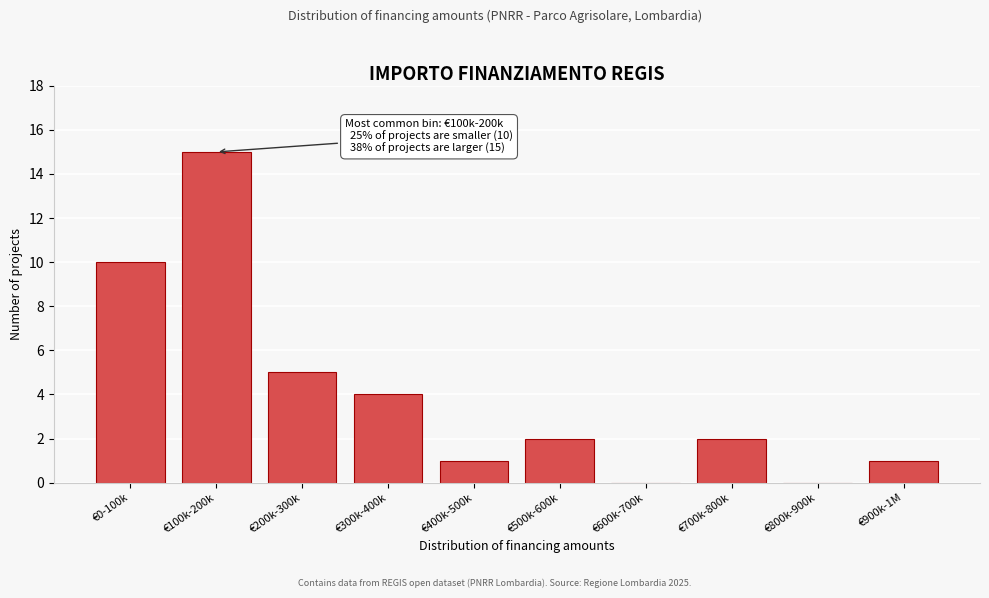

Reading left to right, transcribe all the data shown in this chart.

€0-100k=10	€100k-200k=15	€200k-300k=5	€300k-400k=4	€400k-500k=1	€500k-600k=2	€600k-700k=0	€700k-800k=2	€800k-900k=0	€900k-1M=1